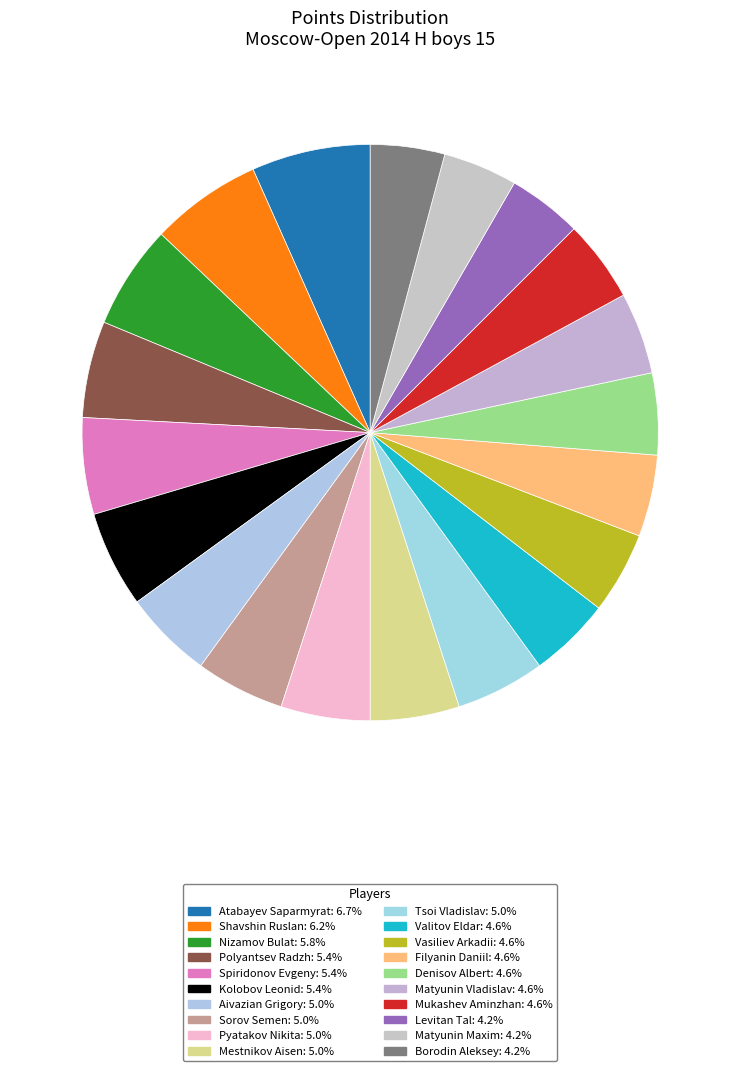

Do Mestnikov Aisen and Sorov Semen together represent more than half of the pie?

No